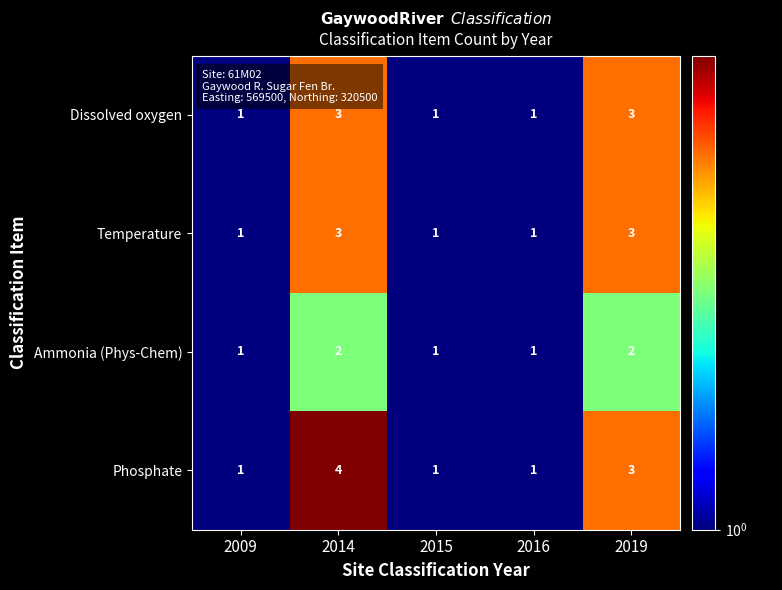

Which series has the largest total across all categories?

Phosphate